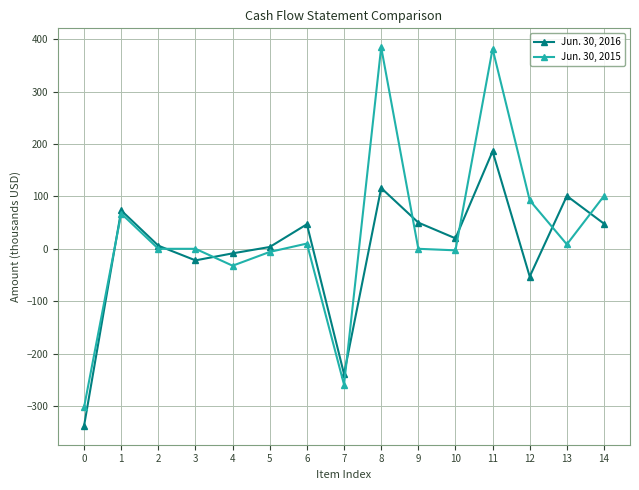

Where is the first local maximum for Jun. 30, 2015?

1